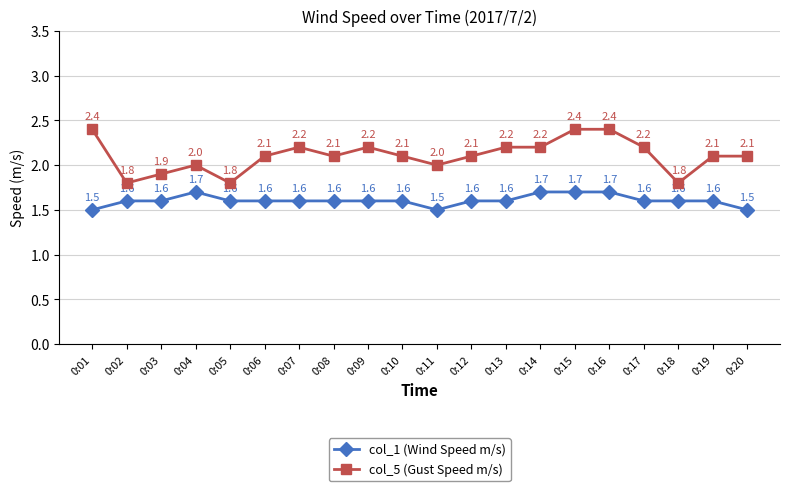

Rank the series at 0:01 from highest to lowest value.

col_5 (Gust Speed m/s), col_1 (Wind Speed m/s)